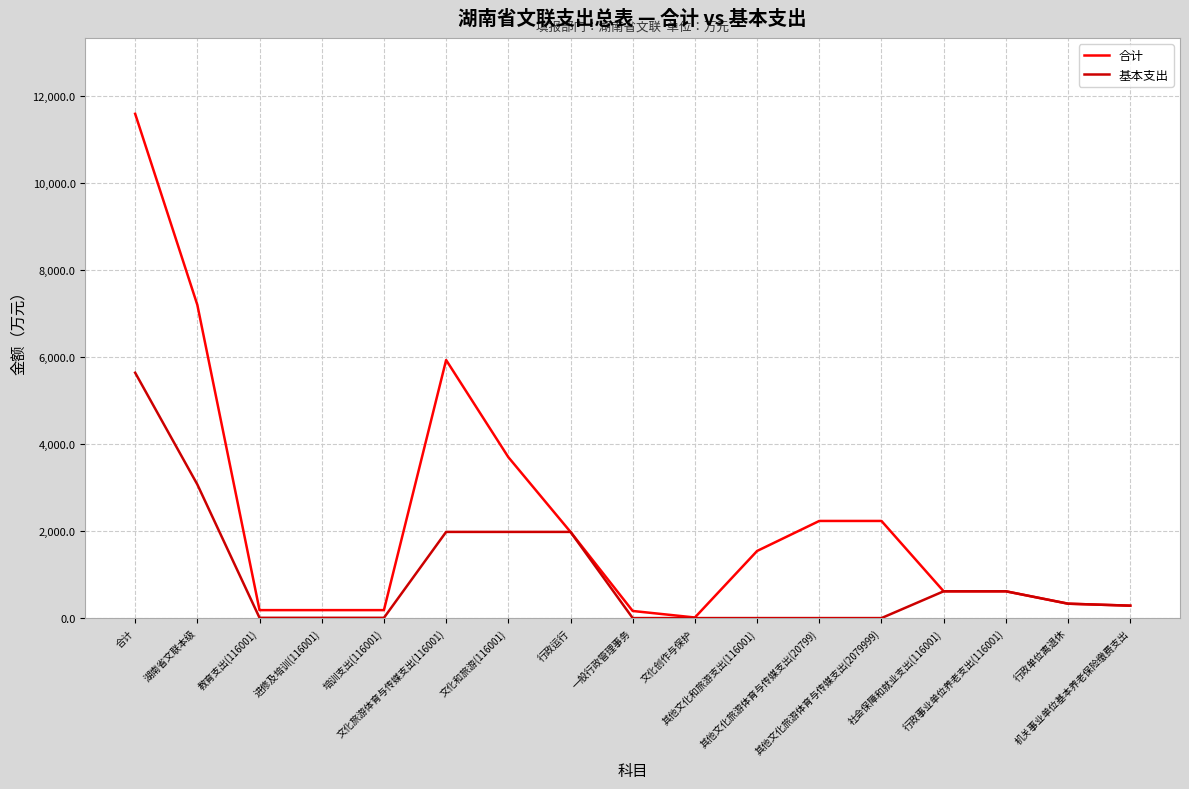

Is this an area chart (filled region under the line)?

No